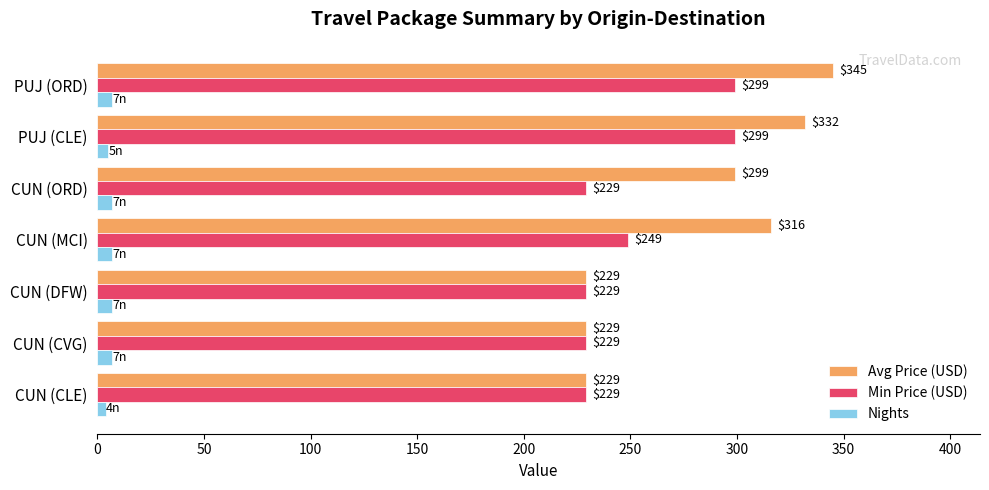

How many values in the Avg Price (USD) series are below 299?

3